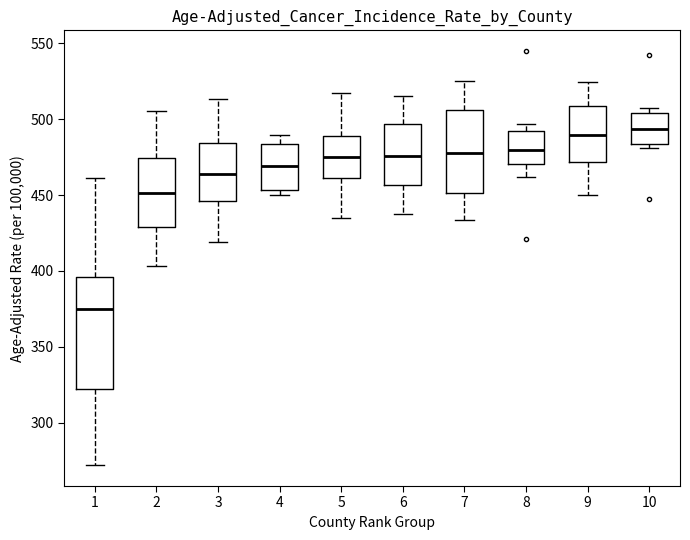

Reading left to right, transcribe this box plot: for each box, give where its median line is, the range the box spans, and where its two whiskers end, as read against the y-axis. The values are not printed on the chart, so give them approximately, as read against the axis.

1: median 375, box 320 to 395, whiskers 270 to 460
2: median 450, box 430 to 475, whiskers 405 to 505
3: median 465, box 445 to 485, whiskers 420 to 515
4: median 470, box 455 to 485, whiskers 450 to 490
5: median 475, box 460 to 490, whiskers 435 to 515
6: median 475, box 455 to 495, whiskers 435 to 515
7: median 480, box 450 to 505, whiskers 435 to 525
8: median 480, box 470 to 490, whiskers 460 to 495
9: median 490, box 470 to 510, whiskers 450 to 525
10: median 495, box 485 to 505, whiskers 480 to 505 (just above the box's upper edge)